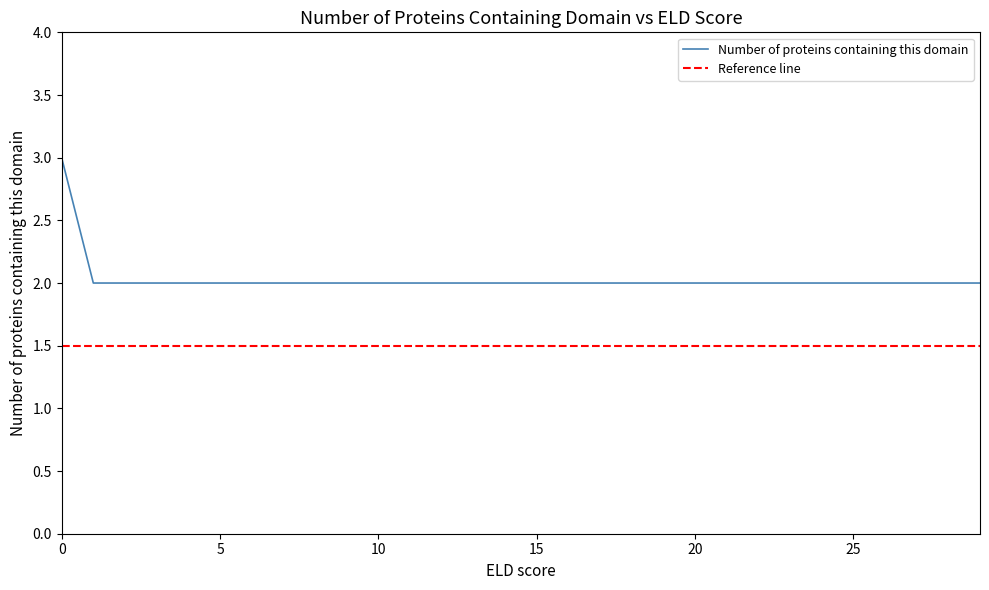

What is the sum of all values?

61